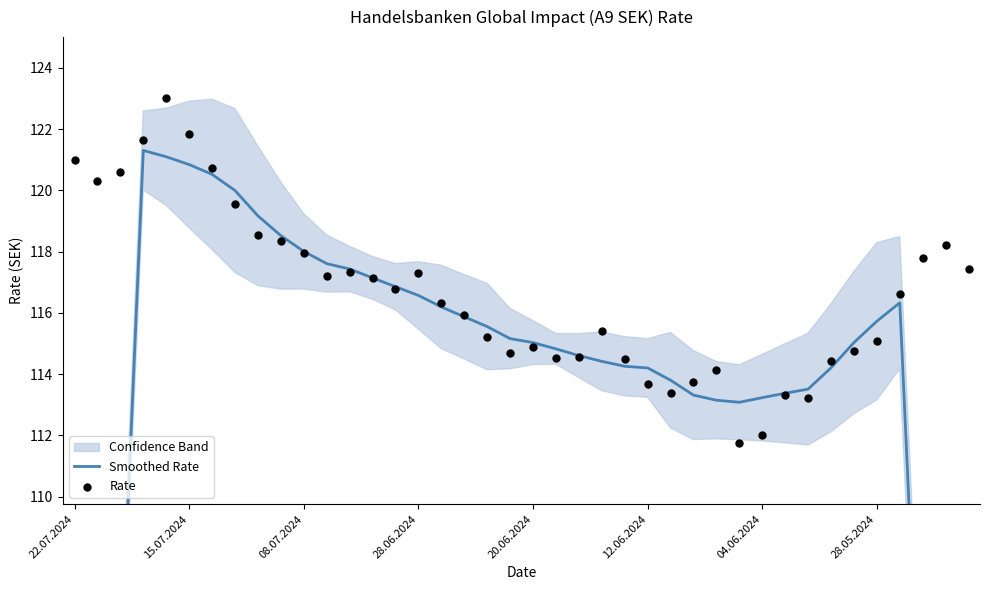

What is the total value across all series at 27?

227.1